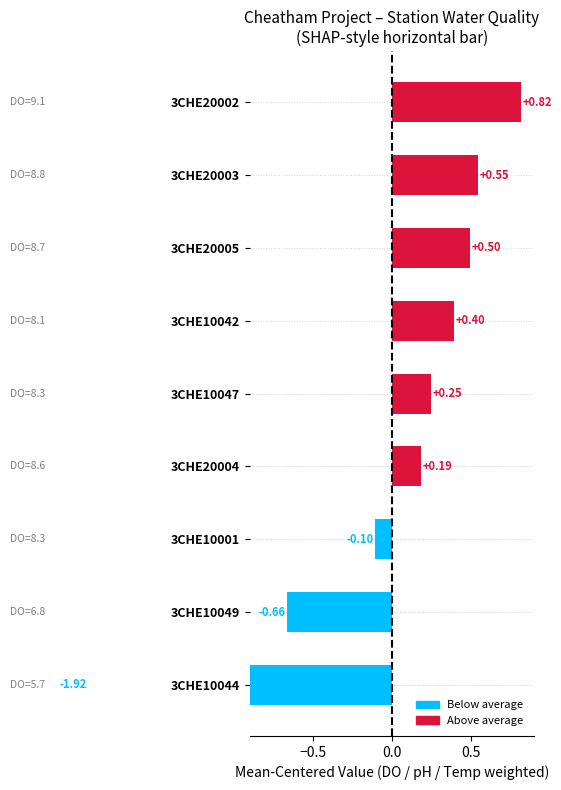

Does the chart contain stacked bars?

No